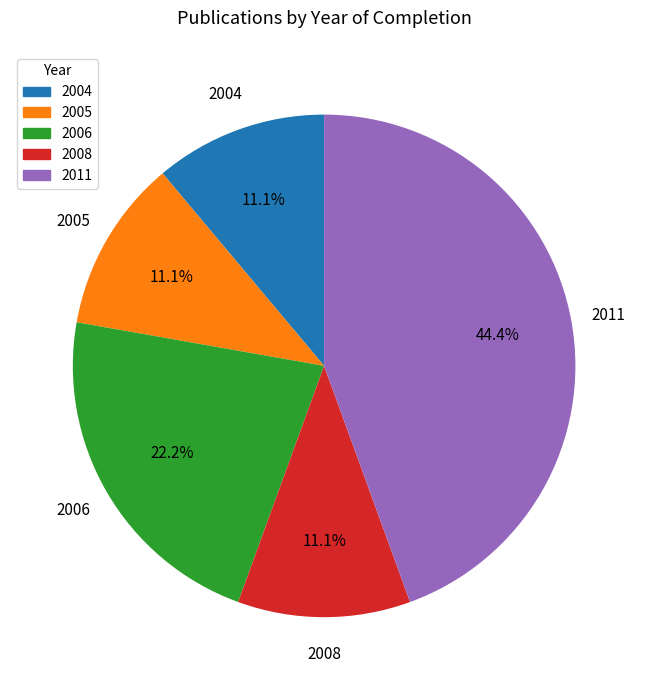

To the nearest percent, what is the difference between the 2006 and 2004 slice percentages?

11%